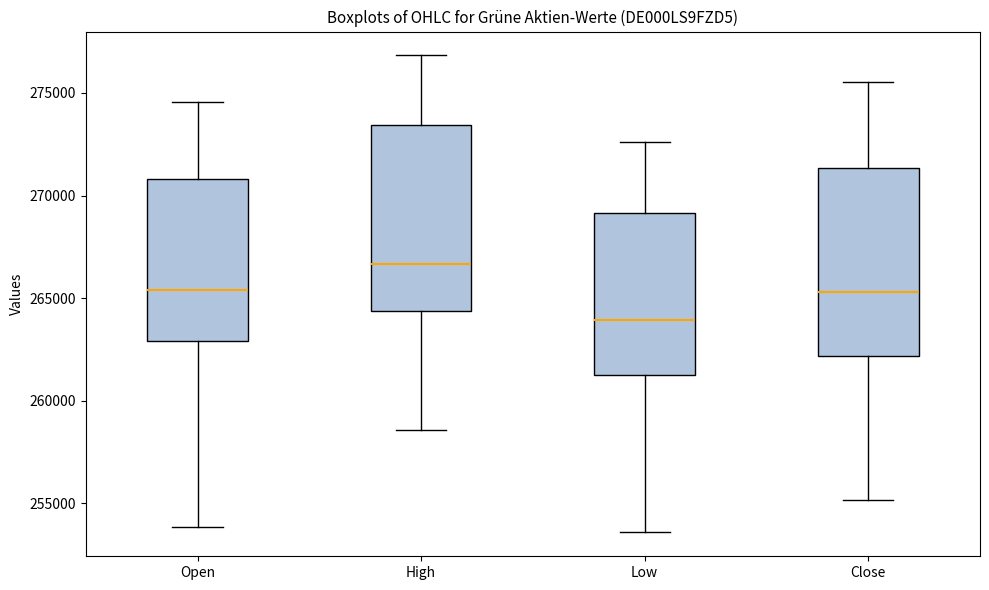

Which box's median line is the highest?

High